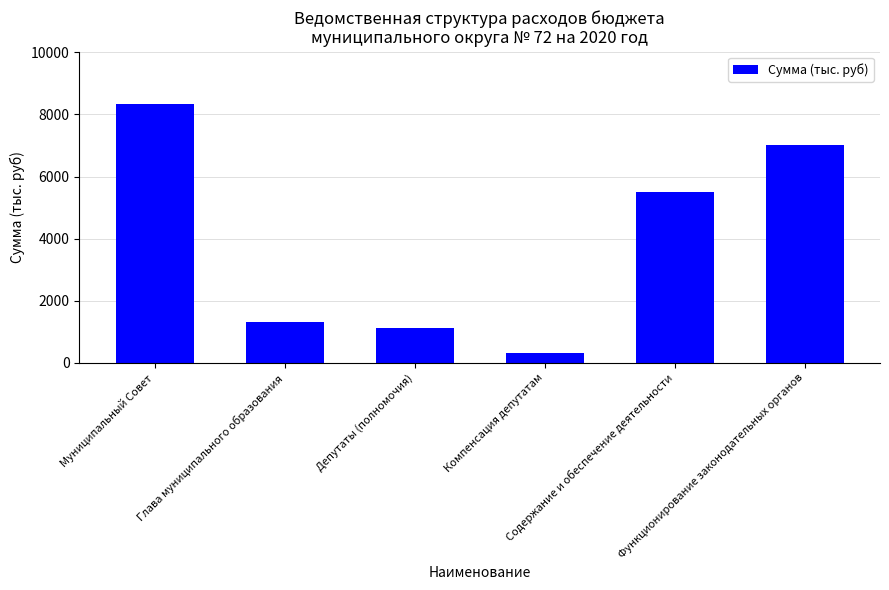

How many values exceed 5505?

3